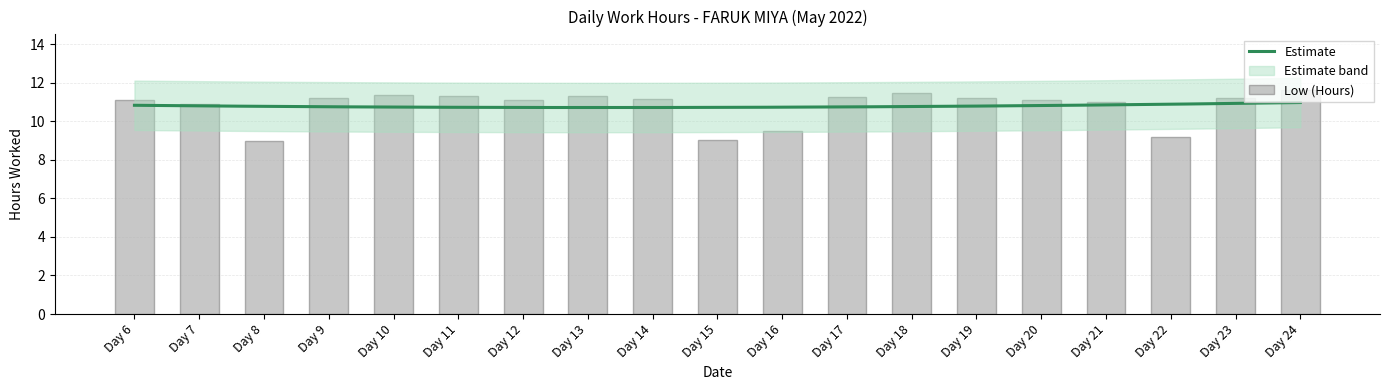

How many bars are there in total?

19